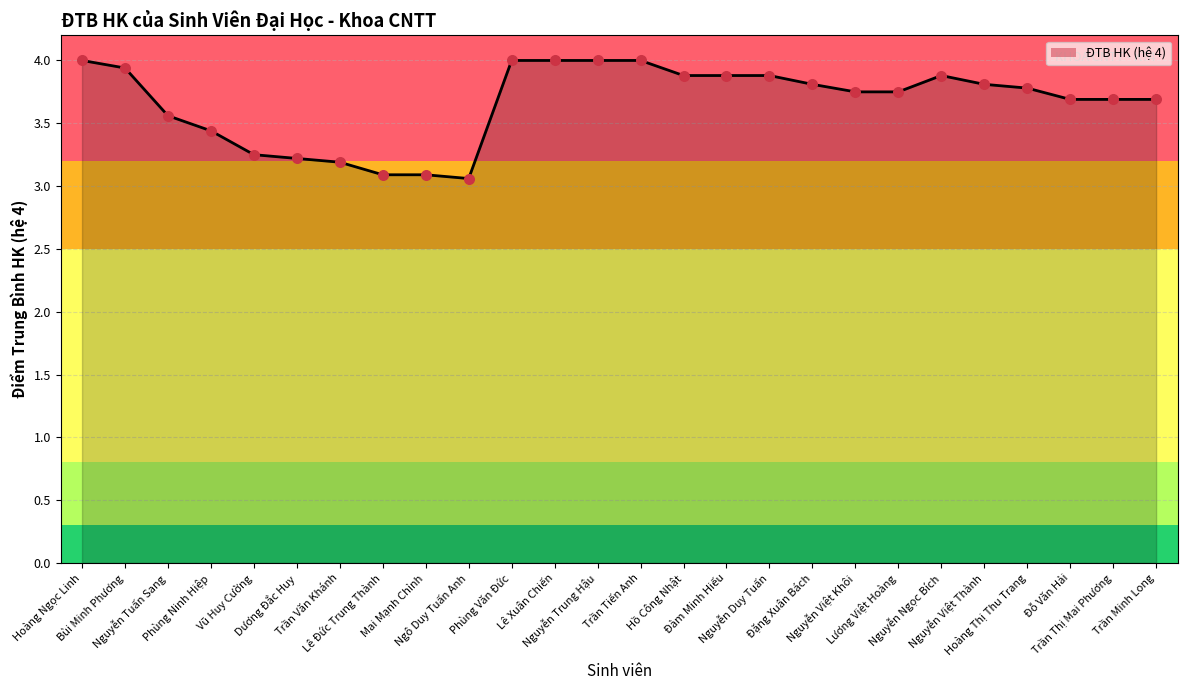

Which has a higher value, Phùng Ninh Hiệp or Lê Xuân Chiến?

Lê Xuân Chiến